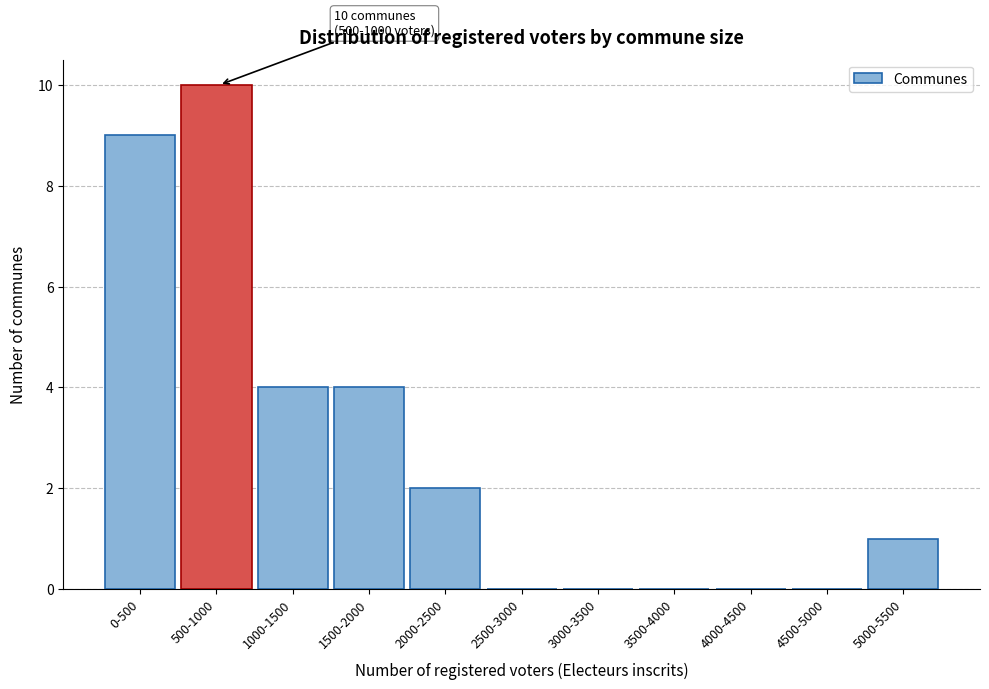

Which has a higher value, 4000-4500 or 500-1000?

500-1000